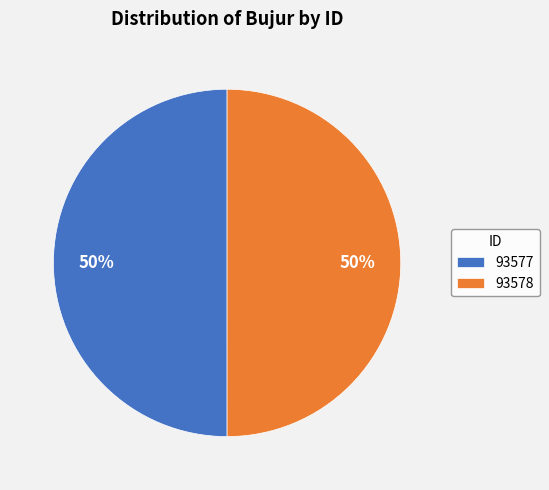

To the nearest percent, what is the combined percentage of 93578 and 93577?

100%